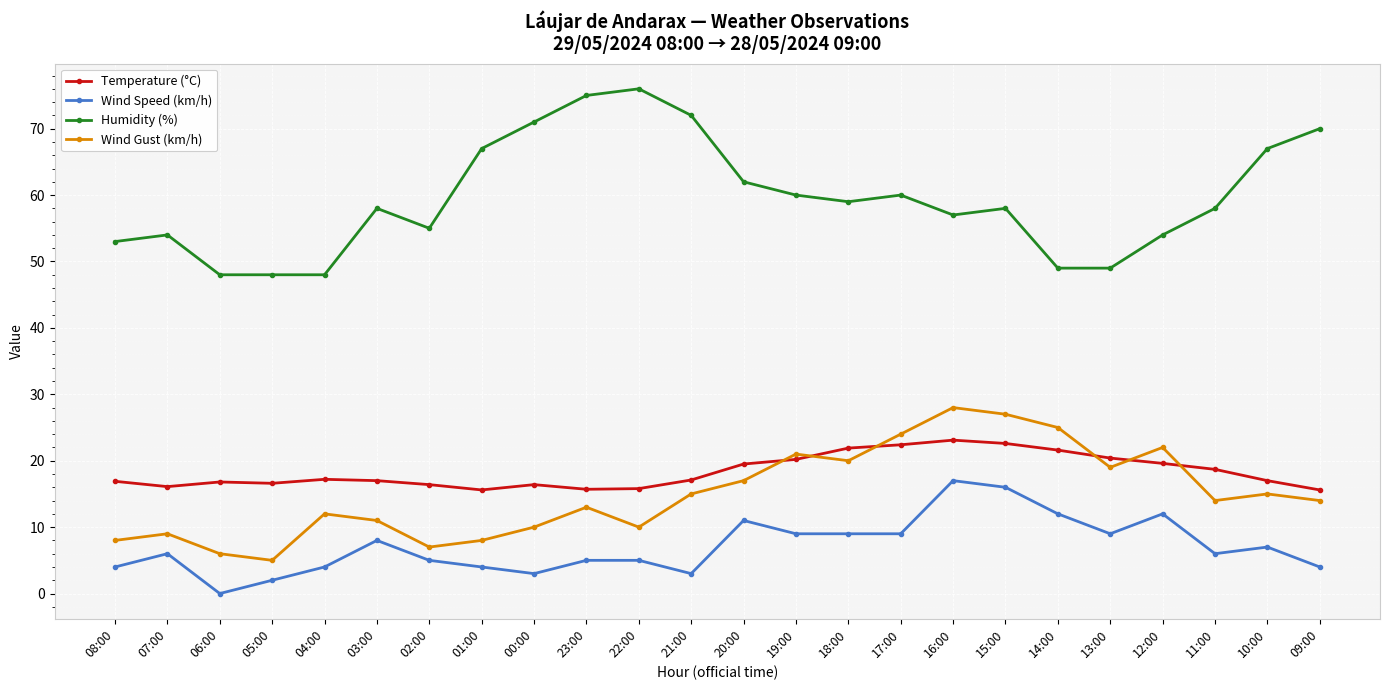

What is the label of the 16th point from the right?

00:00